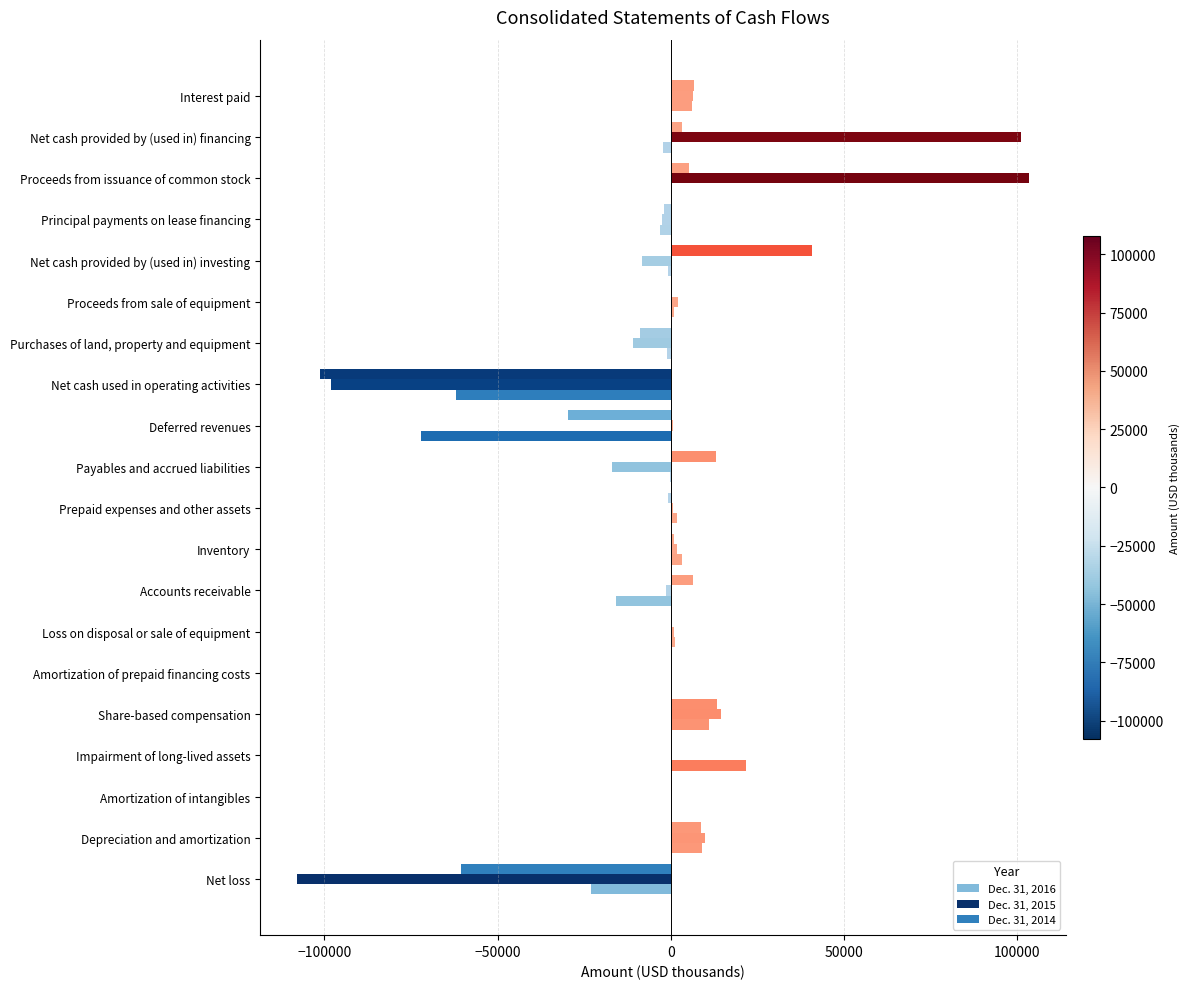

What is the minimum value shown in the chart?

-107979